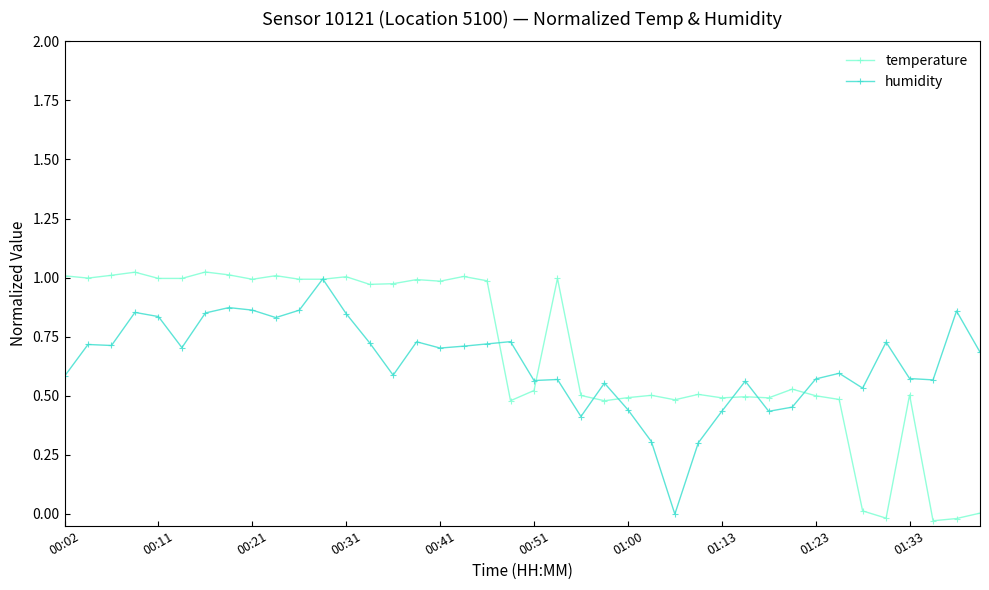

True or false: humidity has more than 2 points higher than both neighbors.

True